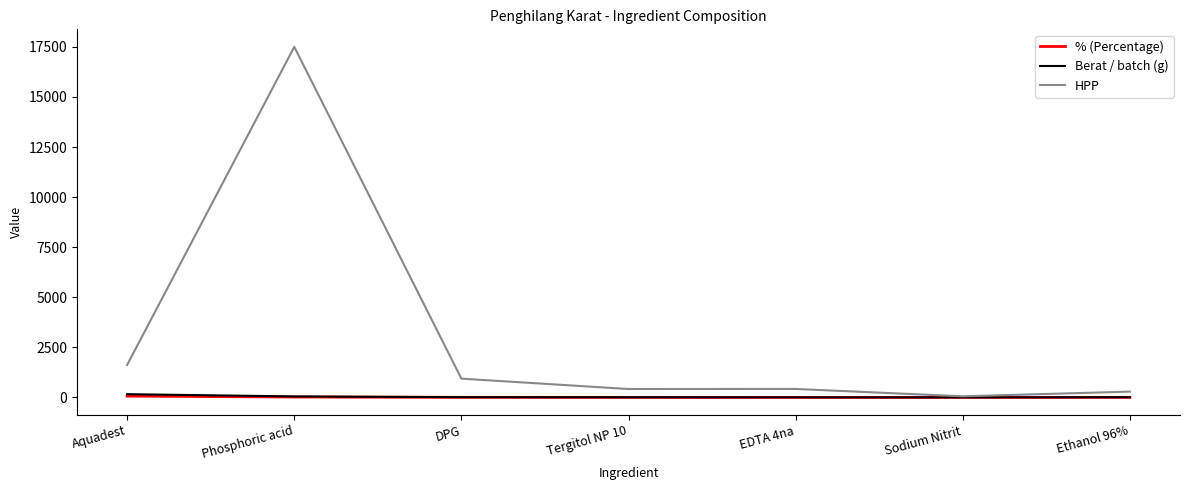

Which series has the largest total across all categories?

HPP